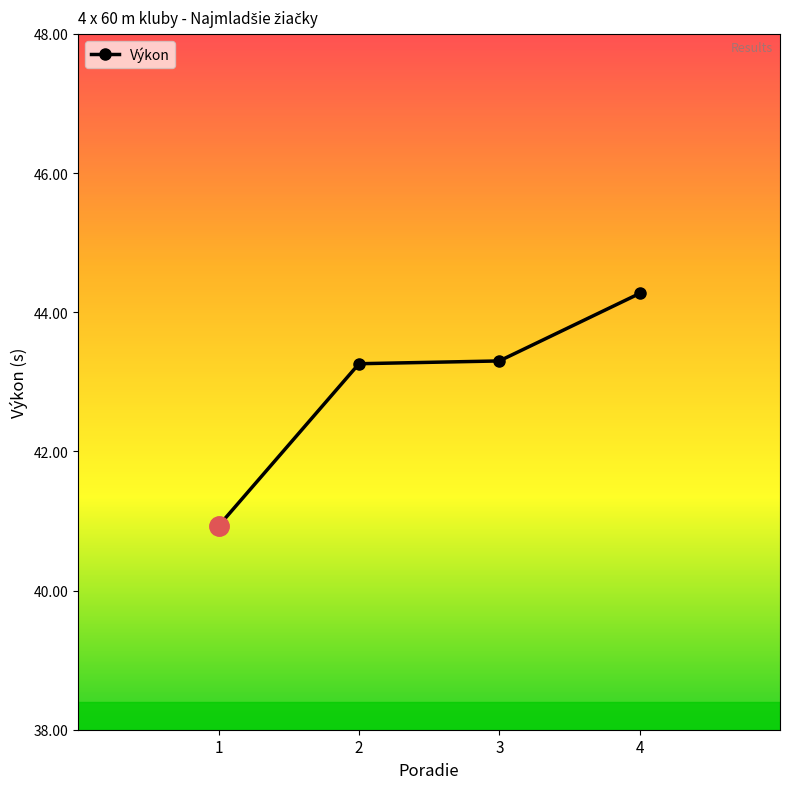

The value at 4 is 44.3. True or false?

True